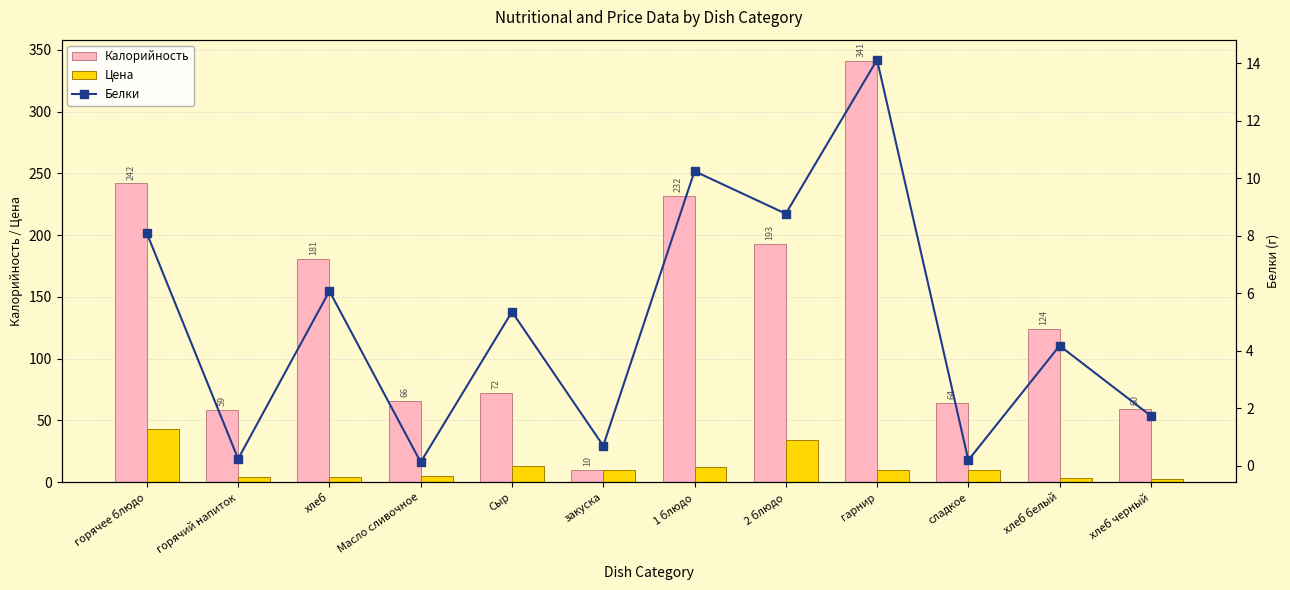

What is the total value across all series at горячий напиток?

63.0